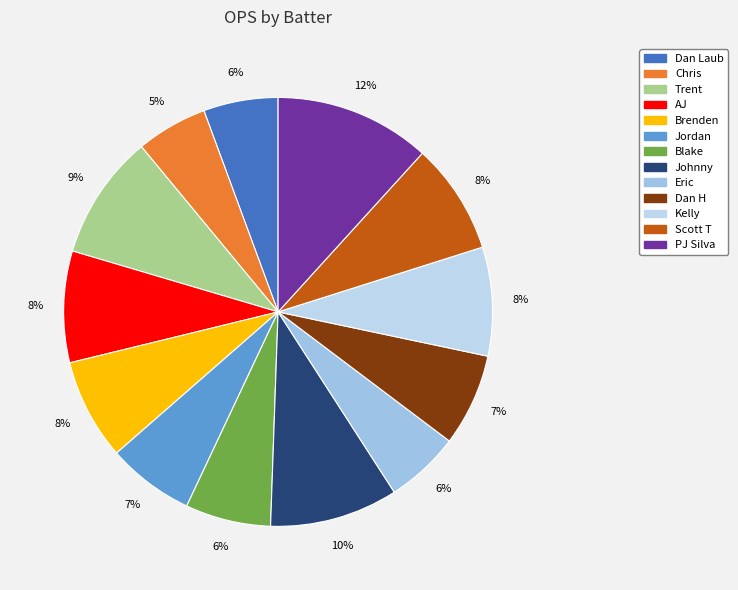

The Brenden slice represents 1% of the pie. True or false?

False